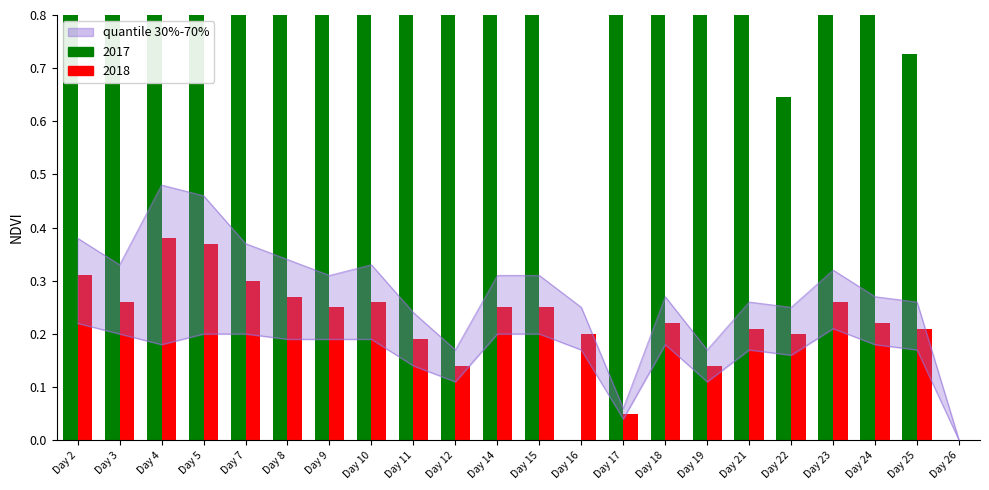

Reading left to right, what are all the values shown in this chart?

2017: Day 2=0.8	Day 3=0.8	Day 4=0.8	Day 5=0.9	Day 7=0.8	Day 8=0.9	Day 9=0.8	Day 10=0.8	Day 11=0.9	Day 12=0.9	Day 14=0.8	Day 15=0.8	Day 16=0.0	Day 17=1.0	Day 18=0.8	Day 19=0.8	Day 21=0.8	Day 22=0.6	Day 23=0.8	Day 24=0.8	Day 25=0.7	Day 26=0.0
2018: Day 2=0.3	Day 3=0.3	Day 4=0.4	Day 5=0.4	Day 7=0.3	Day 8=0.3	Day 9=0.2	Day 10=0.3	Day 11=0.2	Day 12=0.1	Day 14=0.2	Day 15=0.2	Day 16=0.2	Day 17=0.1	Day 18=0.2	Day 19=0.1	Day 21=0.2	Day 22=0.2	Day 23=0.3	Day 24=0.2	Day 25=0.2	Day 26=0.0